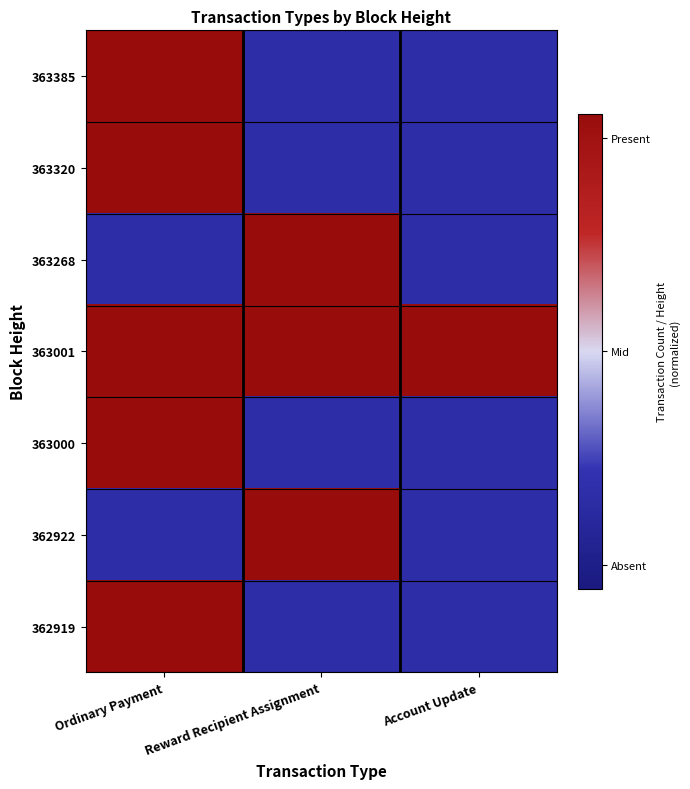

Reading left to right, what are all the values shown in this chart?

363385: Ordinary Payment=1.0	Reward Recipient Assignment=-0.6	Account Update=-0.6
363320: Ordinary Payment=1.0	Reward Recipient Assignment=-0.6	Account Update=-0.6
363268: Ordinary Payment=-0.6	Reward Recipient Assignment=1.0	Account Update=-0.6
363001: Ordinary Payment=1.0	Reward Recipient Assignment=1.0	Account Update=1.0
363000: Ordinary Payment=1.0	Reward Recipient Assignment=-0.6	Account Update=-0.6
362922: Ordinary Payment=-0.6	Reward Recipient Assignment=1.0	Account Update=-0.6
362919: Ordinary Payment=1.0	Reward Recipient Assignment=-0.6	Account Update=-0.6